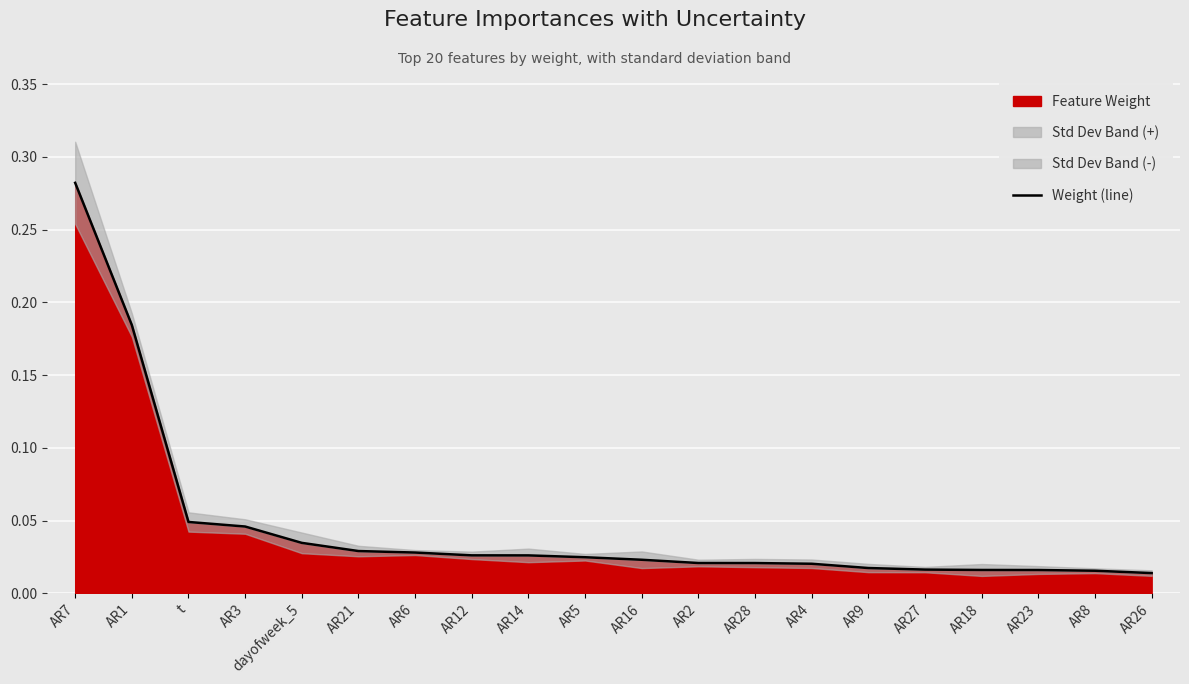

Reading right to left, extract all data points from this chart.

AR26=0.0	AR8=0.0	AR23=0.0	AR18=0.0	AR27=0.0	AR9=0.0	AR4=0.0	AR28=0.0	AR2=0.0	AR16=0.0	AR5=0.0	AR14=0.0	AR12=0.0	AR6=0.0	AR21=0.0	dayofweek_5=0.0	AR3=0.0	t=0.0	AR1=0.2	AR7=0.3